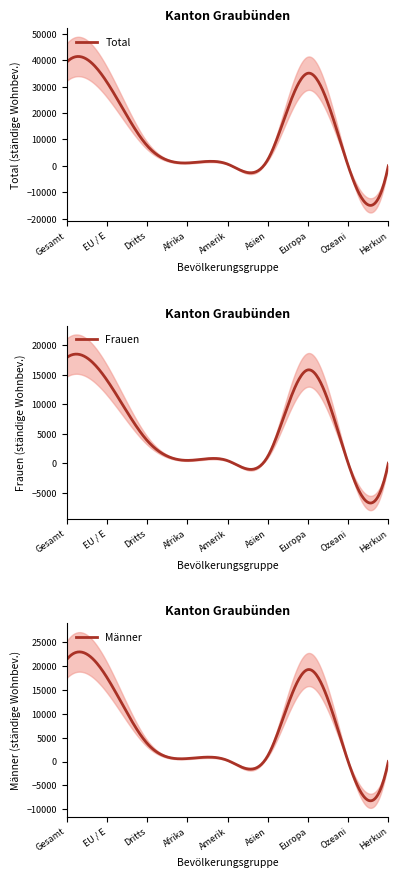

Is it true that Total equals 2356 at Asien?

True